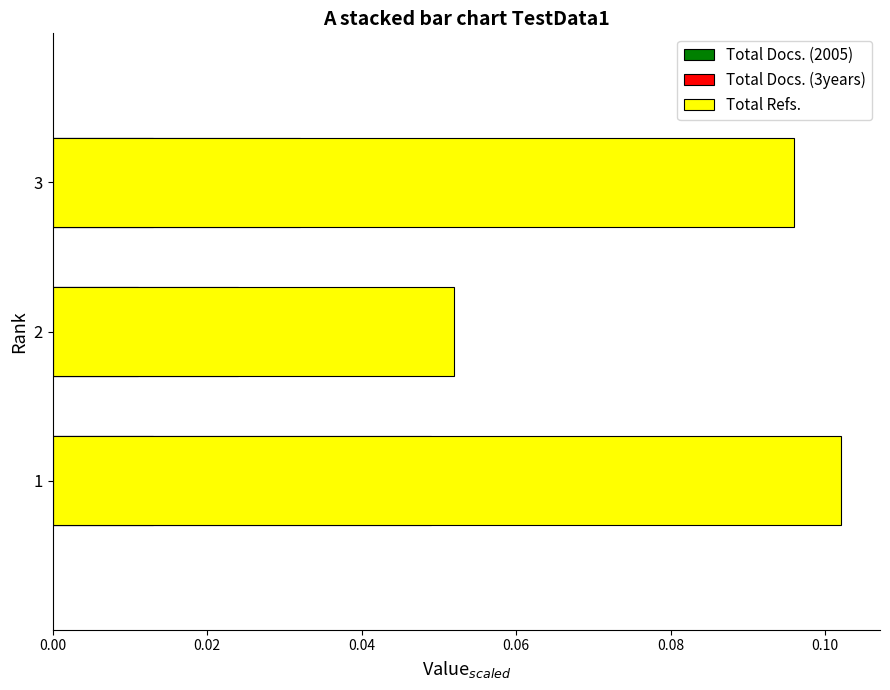

What is the average value of the Total Refs. series?

0.1